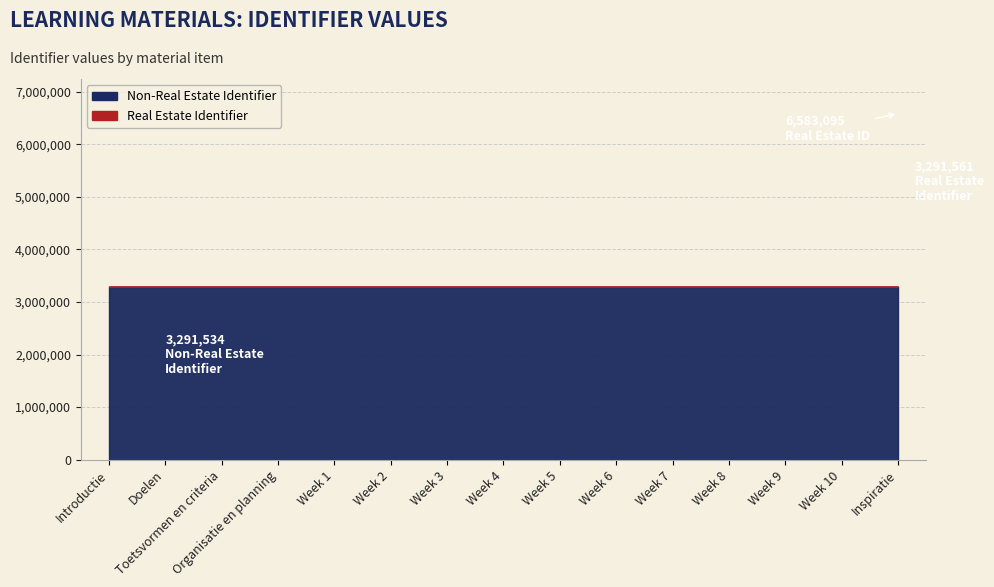

What is the label of the 9th point from the left?

Week 5